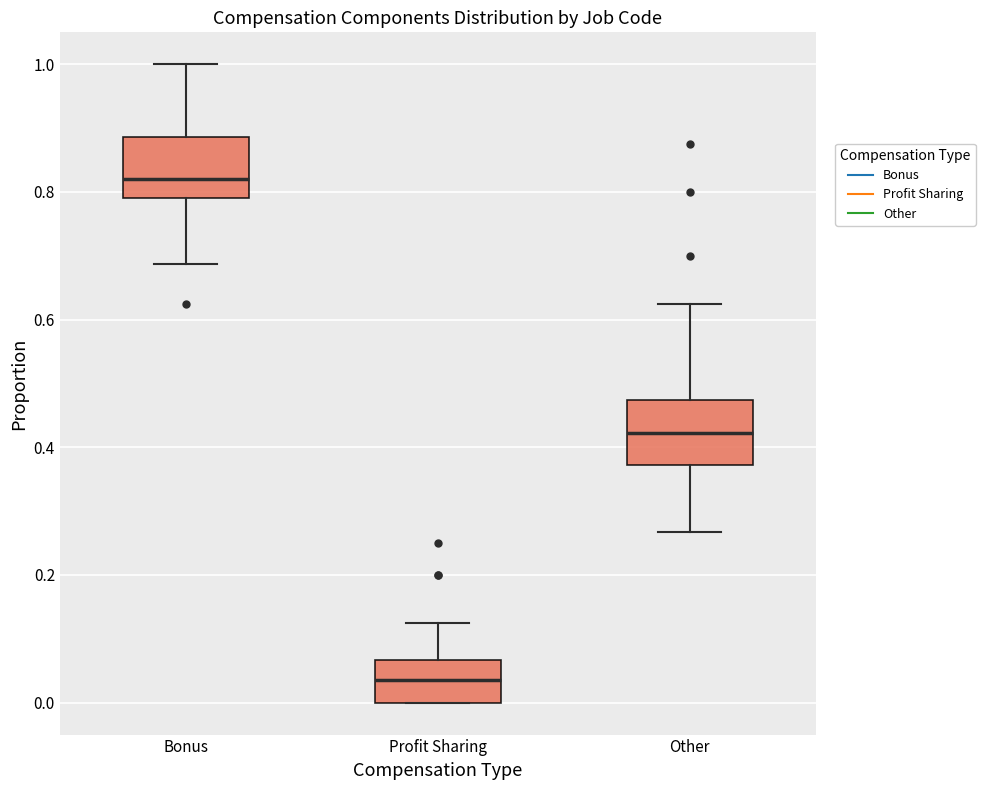

Which box has the lowest median line?

Profit Sharing